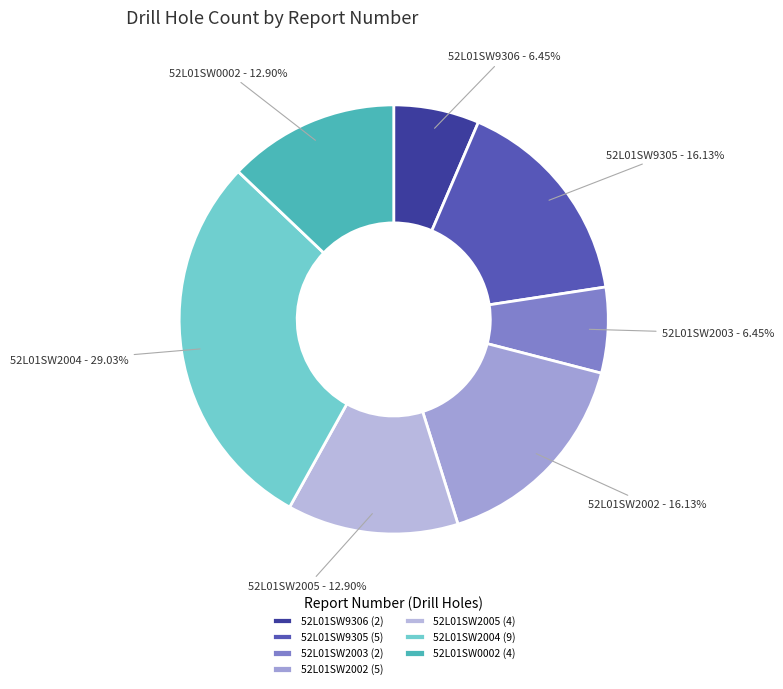

To the nearest percent, what percentage of the pie is 52L01SW2003?

6%